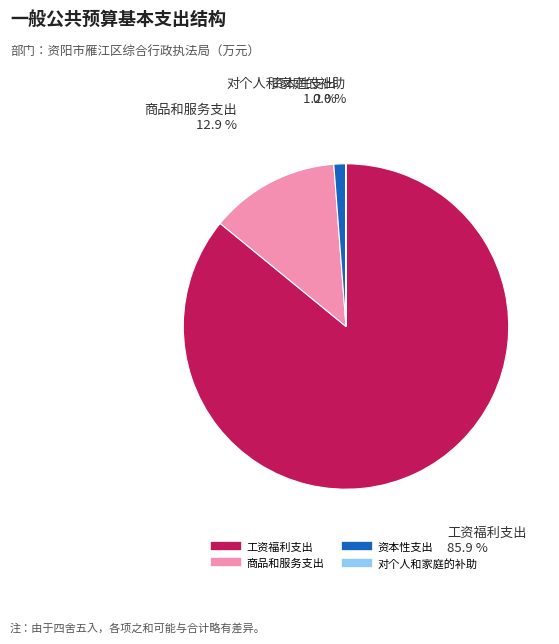

Which category accounts for the majority?

工资福利支出